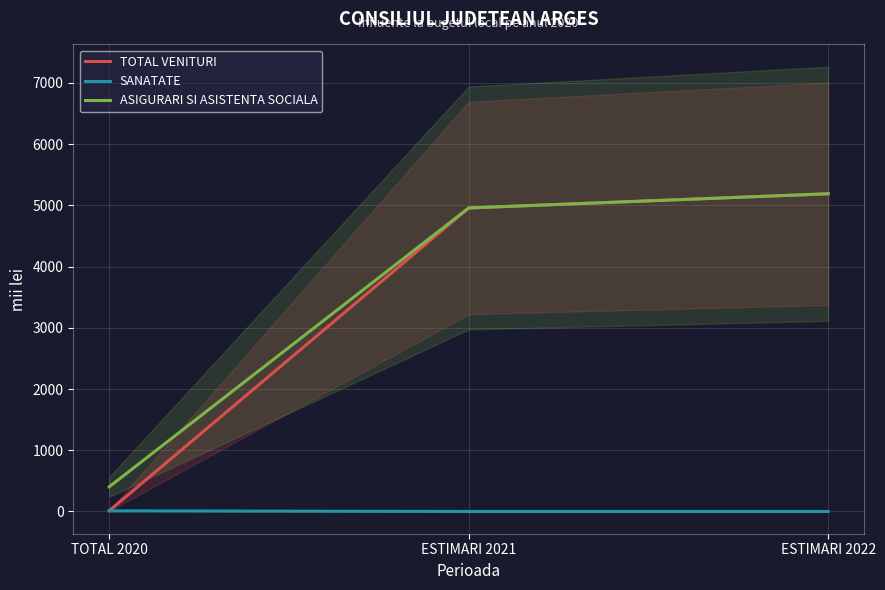

True or false: TOTAL VENITURI has a value of 4958 at ESTIMARI 2021.

True